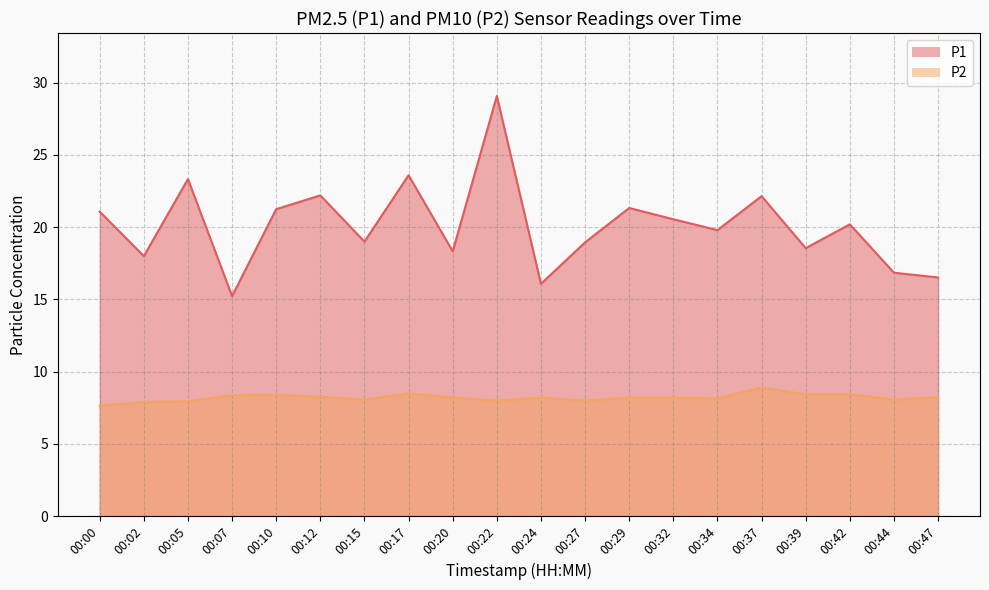

Reading left to right, transcribe all the data shown in this chart.

P1: 00:00=21.1	00:02=18.0	00:05=23.3	00:07=15.2	00:10=21.2	00:12=22.2	00:15=19.0	00:17=23.6	00:20=18.3	00:22=29.1	00:24=16.1	00:27=18.9	00:29=21.3	00:32=20.6	00:34=19.8	00:37=22.1	00:39=18.6	00:42=20.2	00:44=16.9	00:47=16.5
P2: 00:00=7.6	00:02=7.9	00:05=8.0	00:07=8.4	00:10=8.4	00:12=8.2	00:15=8.1	00:17=8.5	00:20=8.2	00:22=8.0	00:24=8.2	00:27=8.0	00:29=8.2	00:32=8.2	00:34=8.2	00:37=8.9	00:39=8.4	00:42=8.4	00:44=8.1	00:47=8.2